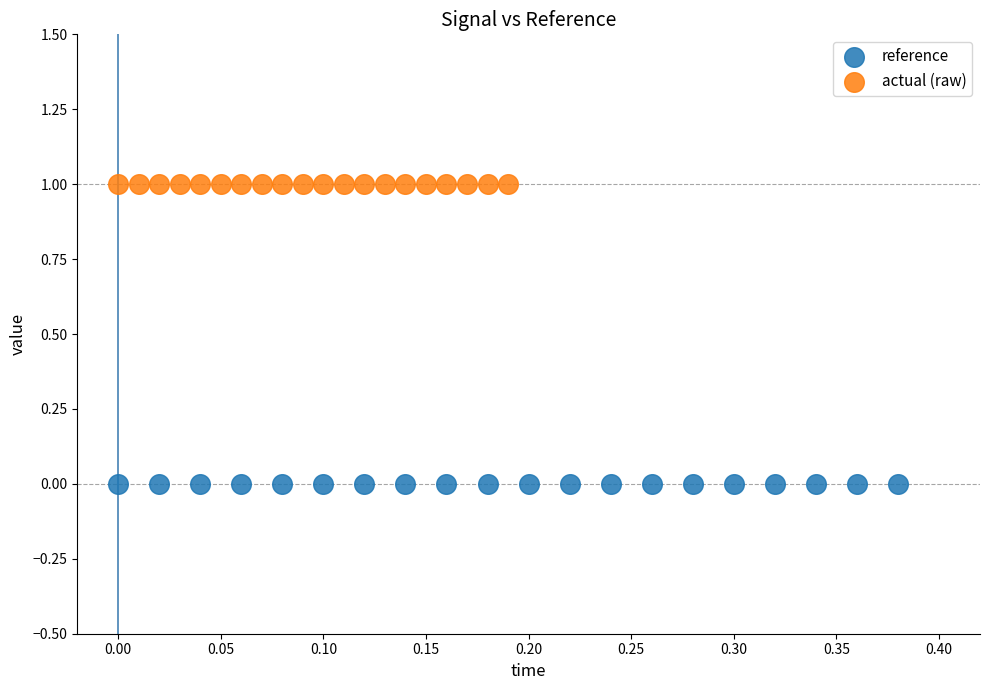

Which series reaches the minimum Y coordinate?

reference